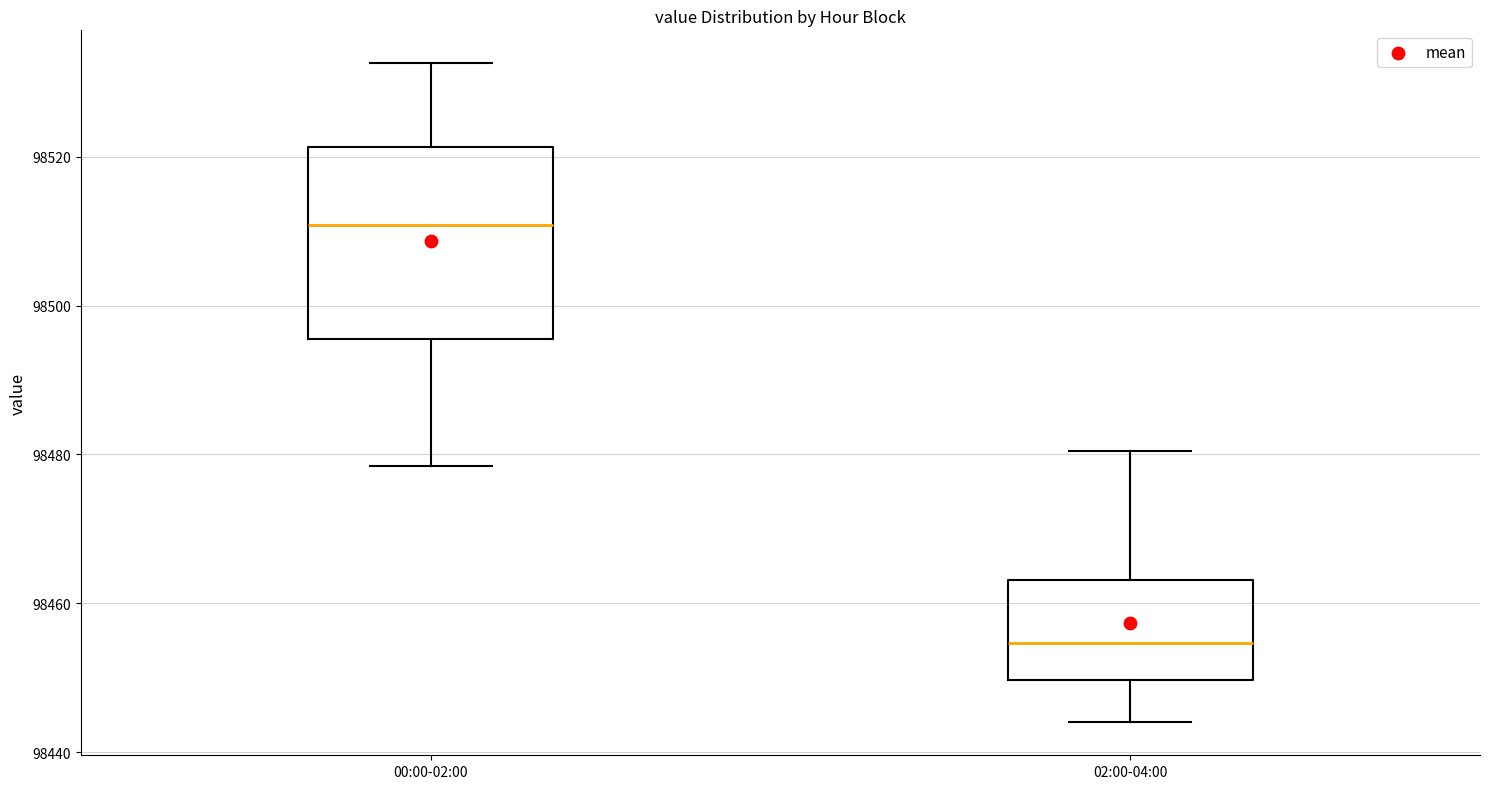

Where is the upper edge of the box for 00:00-02:00 on the y-axis? The values are not printed on the chart, so give them approximately, as read against the axis.

98522